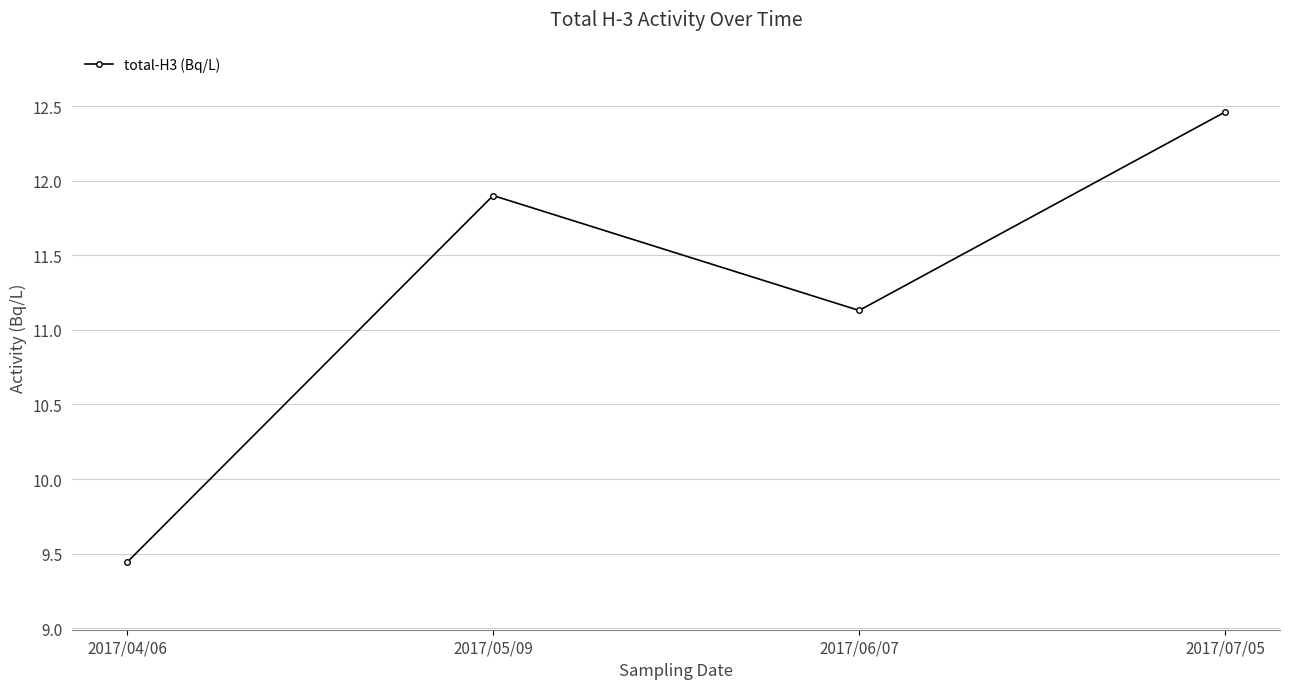

How many lines are shown in the chart?

1